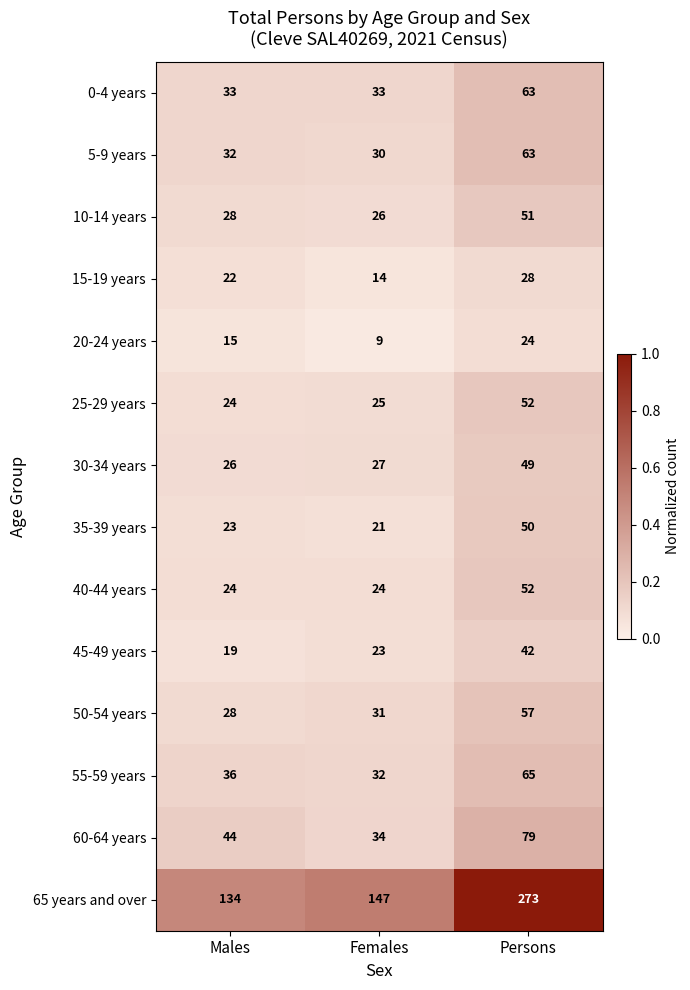

Is it true that 30-34 years equals 15 at Males?

False